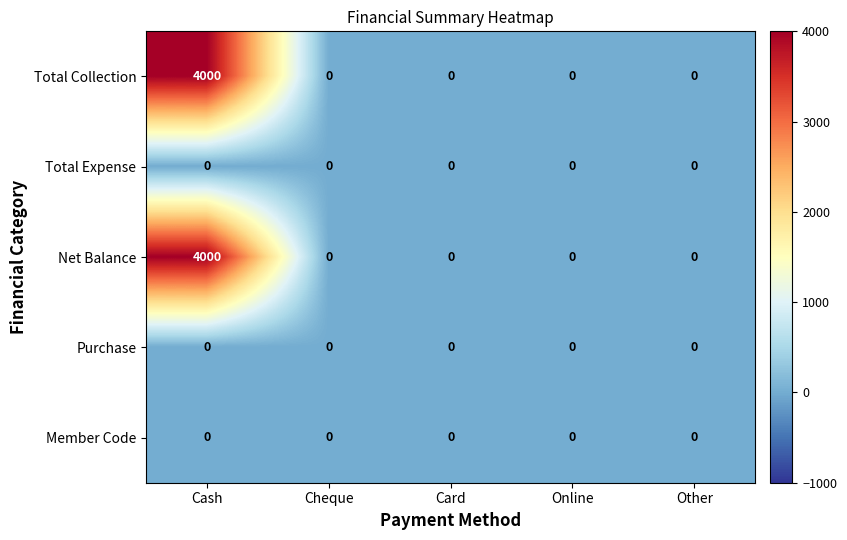

What is the difference between the maximum and minimum values in the Total Collection series?

4000